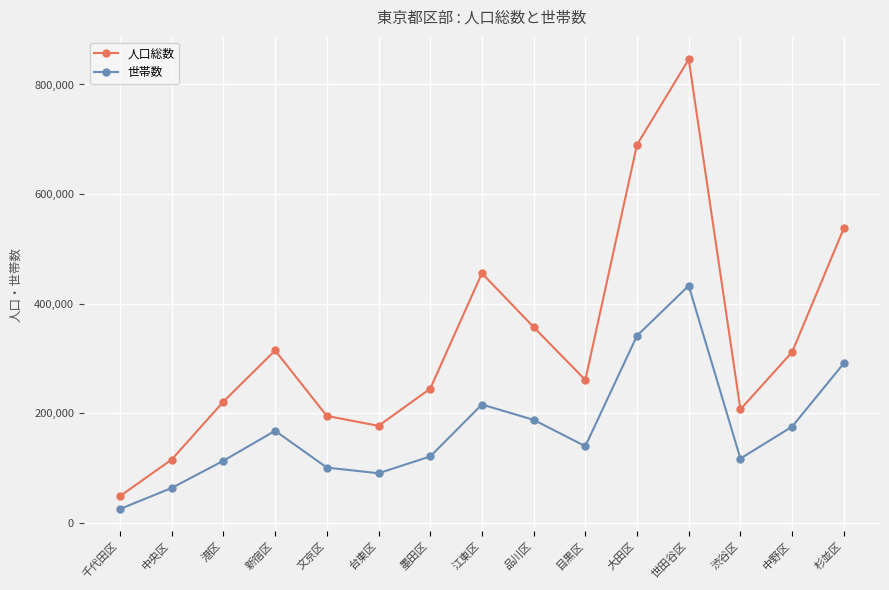

What is the label of the 10th point from the left?

目黒区